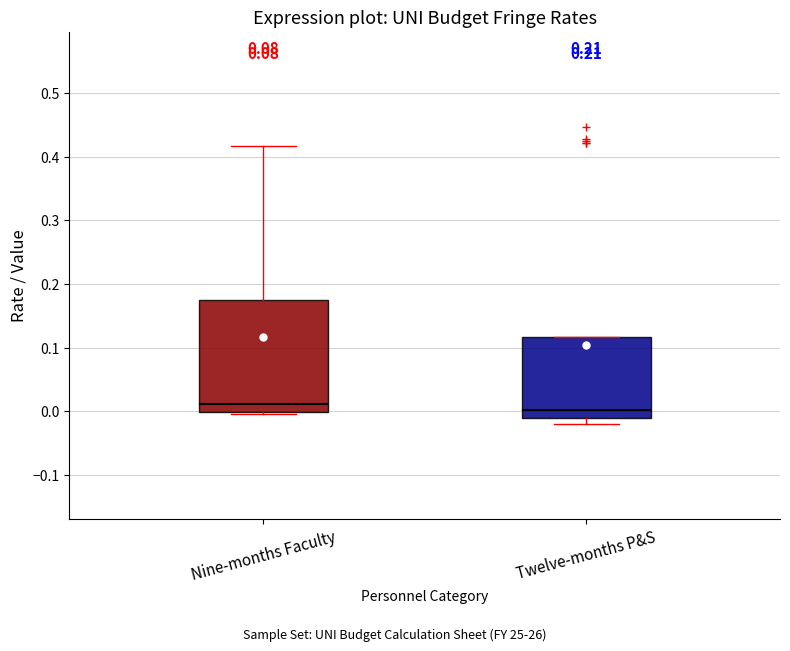

Where is the lower edge of the box for Nine-months Faculty on the y-axis? The values are not printed on the chart, so give them approximately, as read against the axis.

0.00